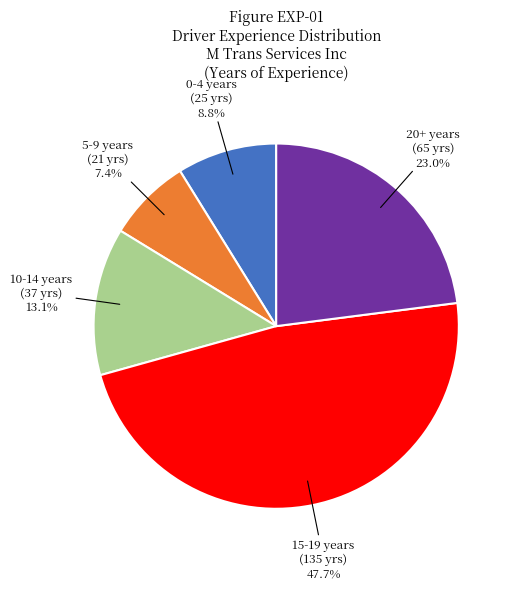

Is there any slice that represents more than half of the pie?

No